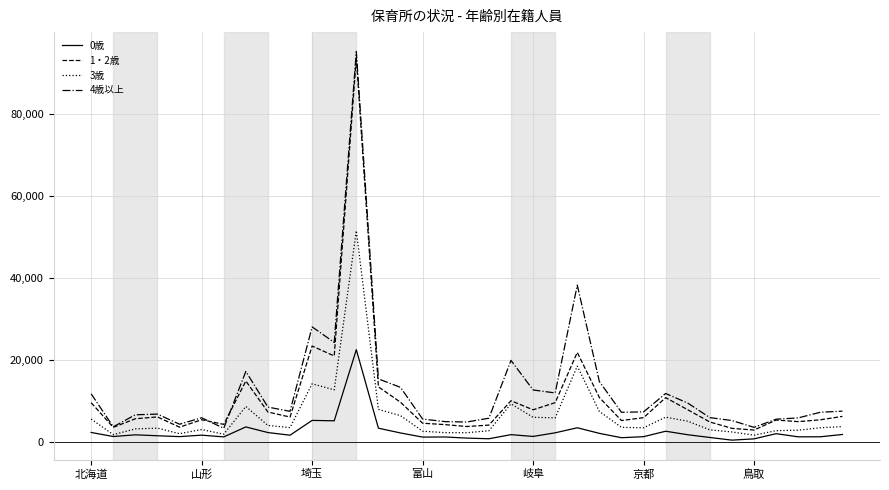

True or false: 4歳以上 and 0歳 intersect in this chart.

False